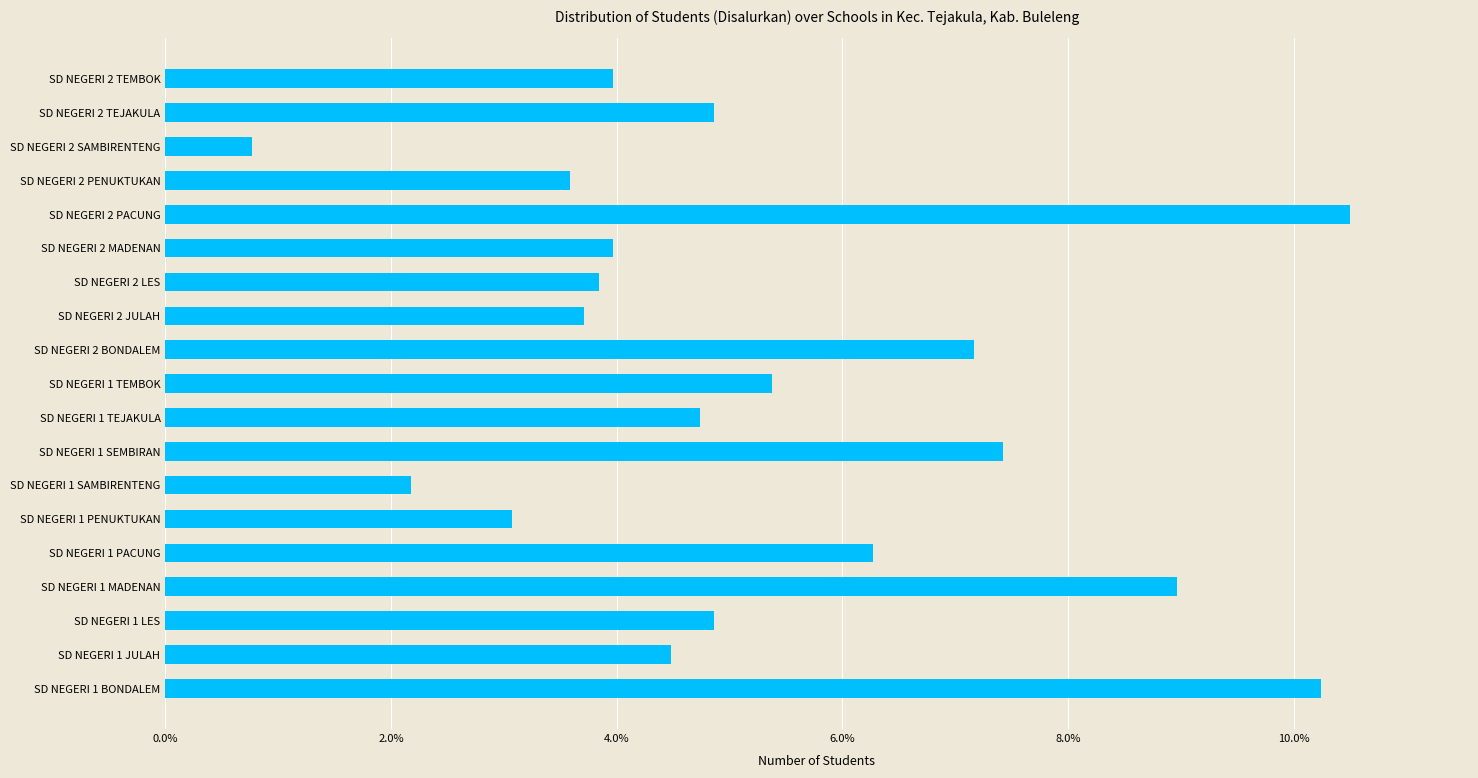

Does the chart contain stacked bars?

No